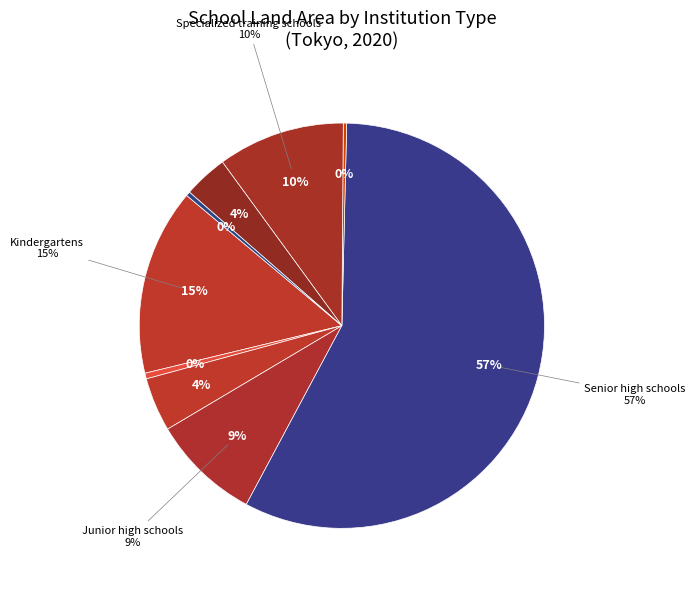

The Miscellaneous schools slice represents 4% of the pie. True or false?

True